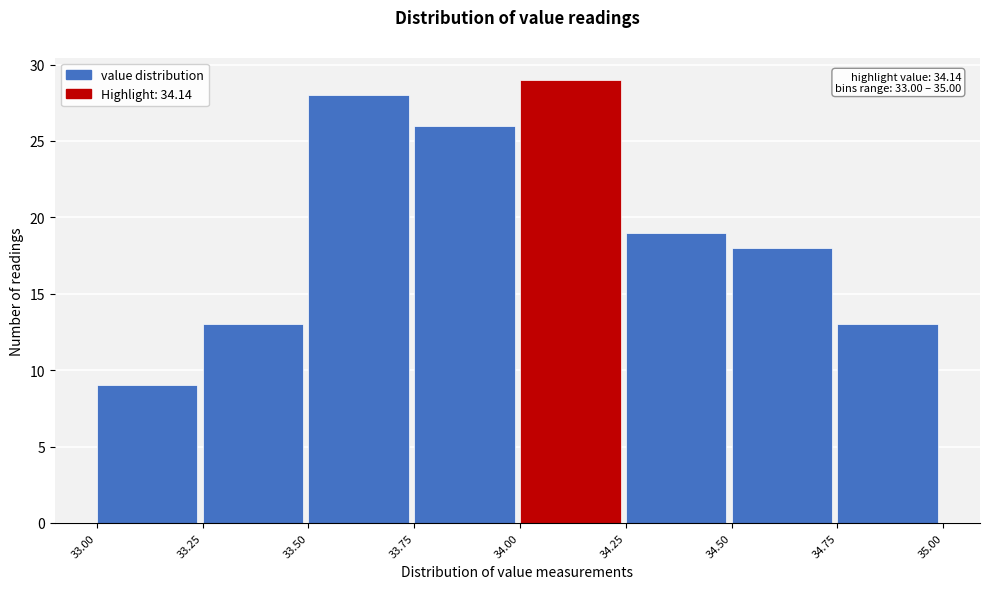

Which range on the x-axis has the tallest bar?

34.00 to 34.25